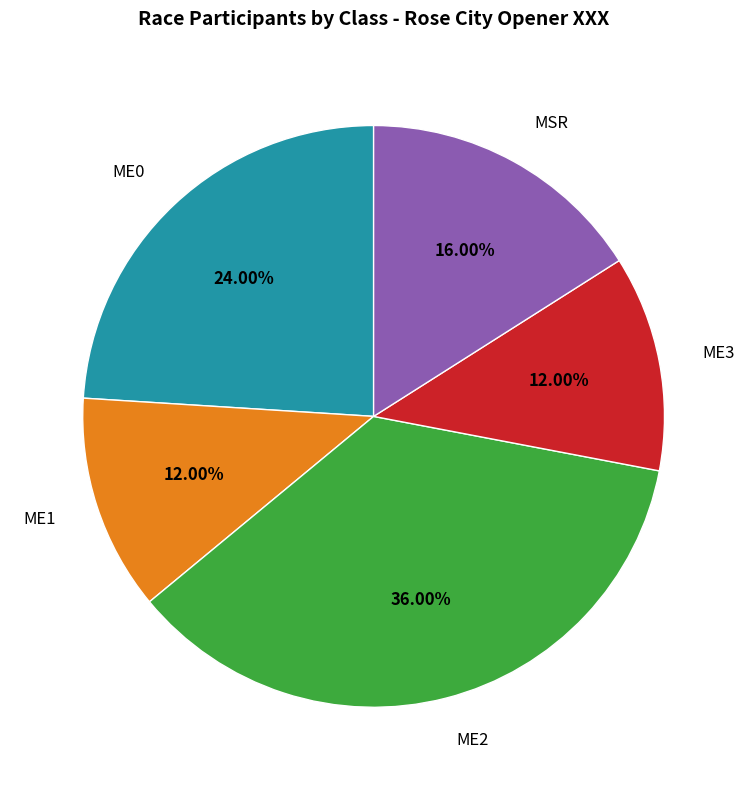

Does any single category account for the majority?

No